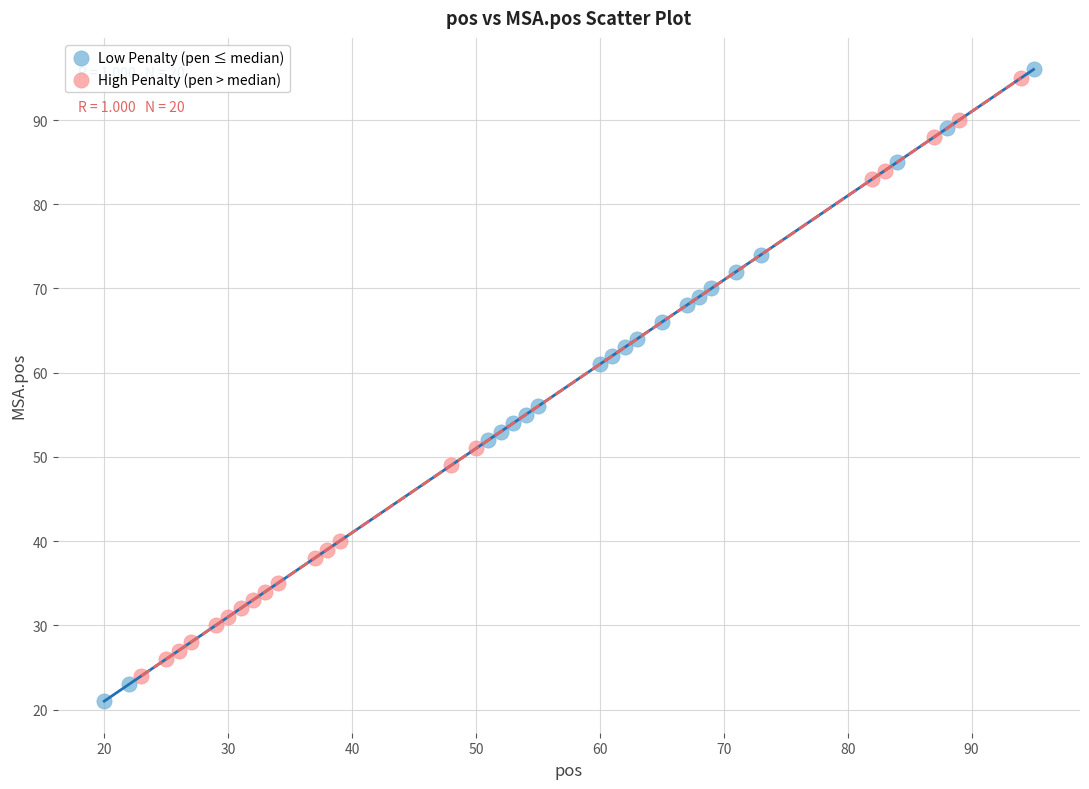

Which series contains the lowest Y value?

Low Penalty (pen ≤ median)